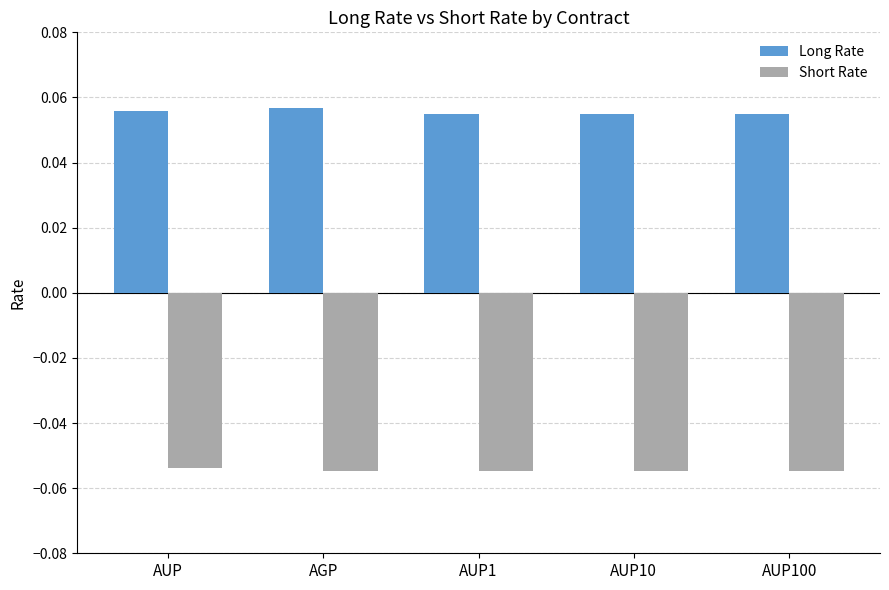

Which series has the largest range (max minus min)?

Long Rate